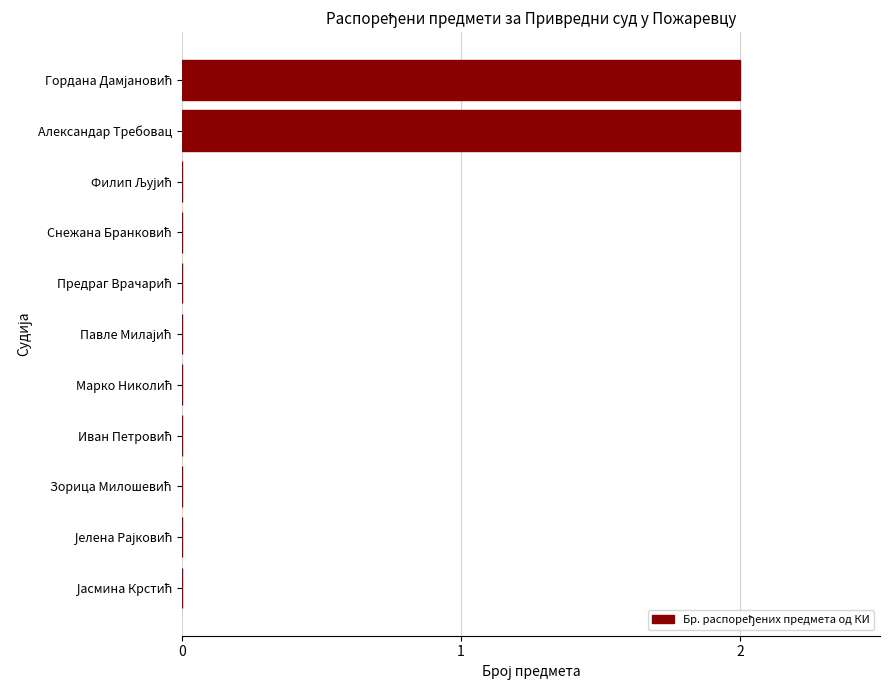

How many values are between 0 and 1?

9